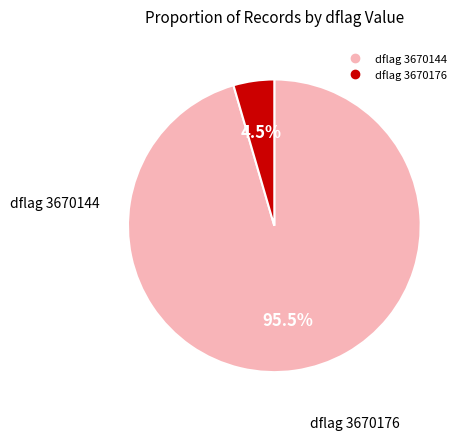

Is there a majority slice in this chart?

Yes